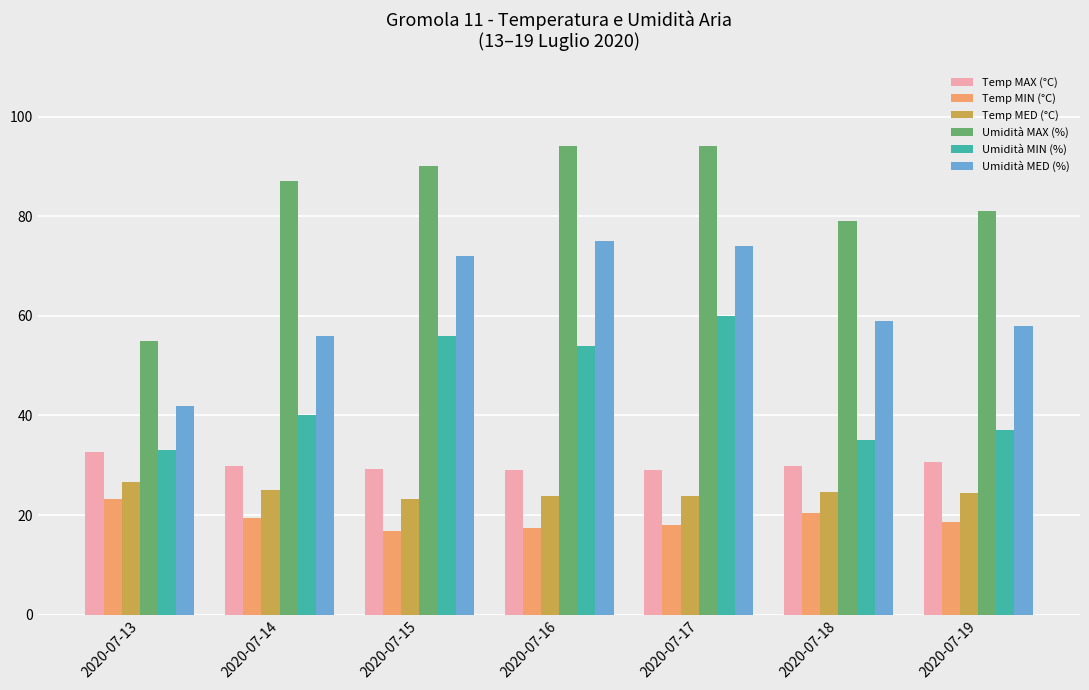

Between 2020-07-14 and 2020-07-18, which series saw the biggest shift?

Umidità MAX (%)